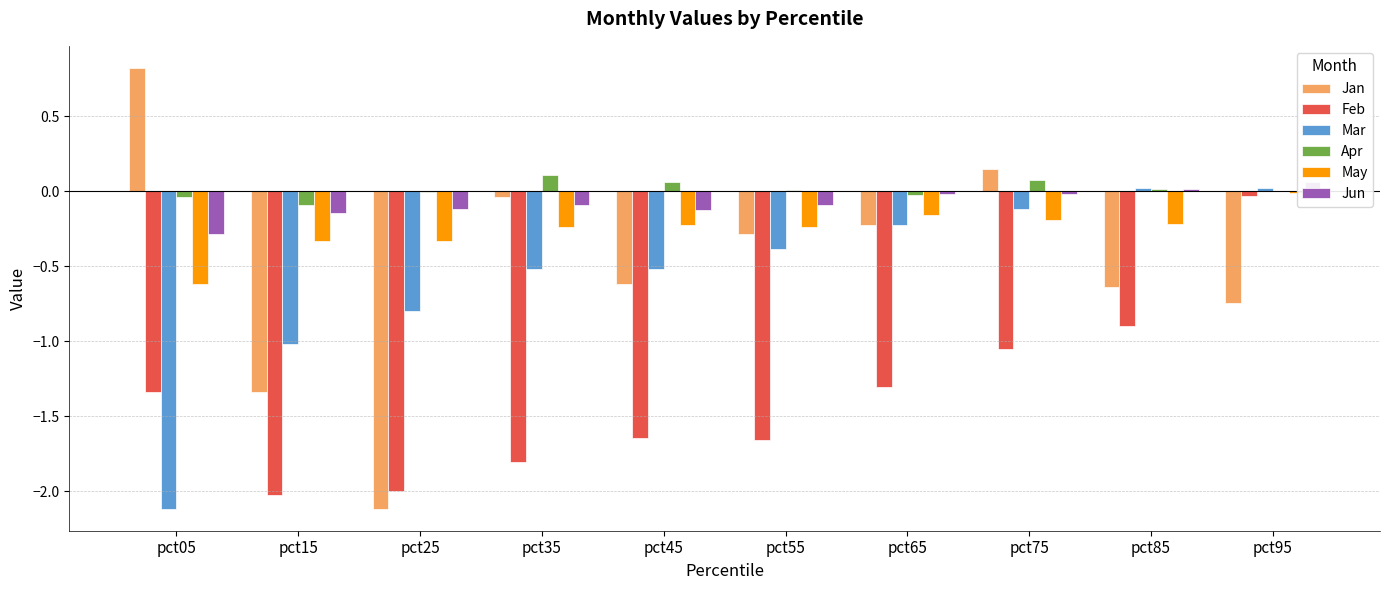

The Jan series shows 0.1 at pct75. True or false?

True